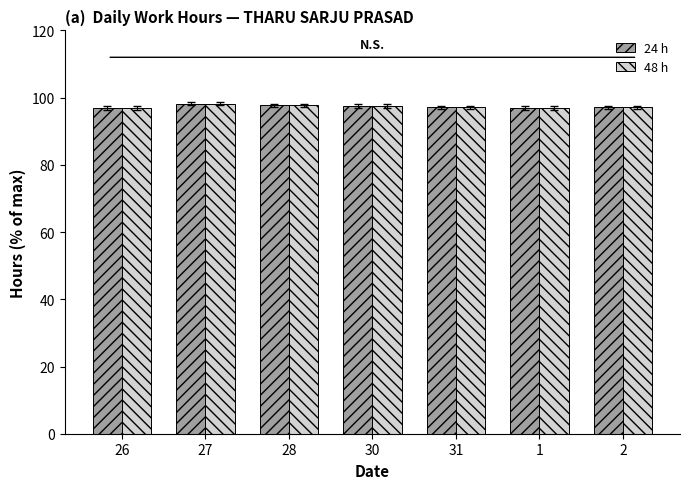

What is the highest value of the 24 h series?

98.2